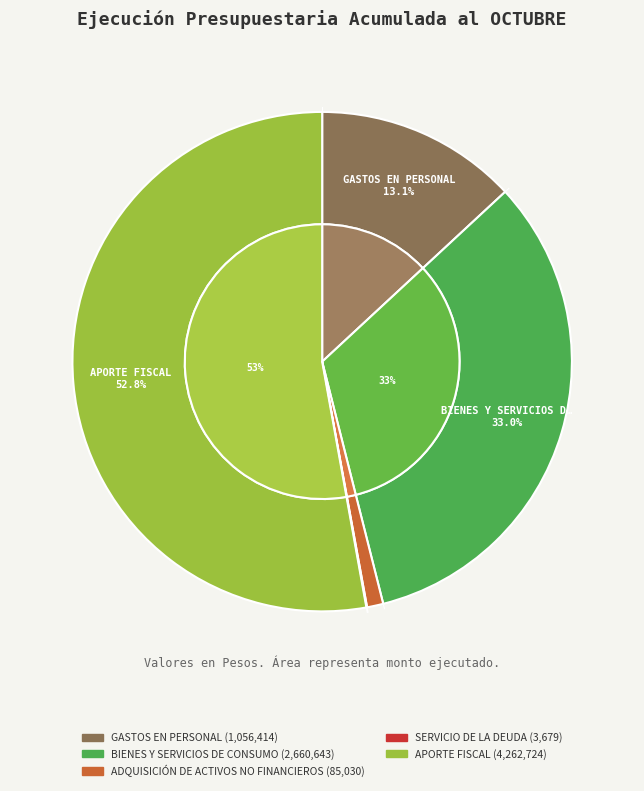

Count the number of slices in the pie.

5